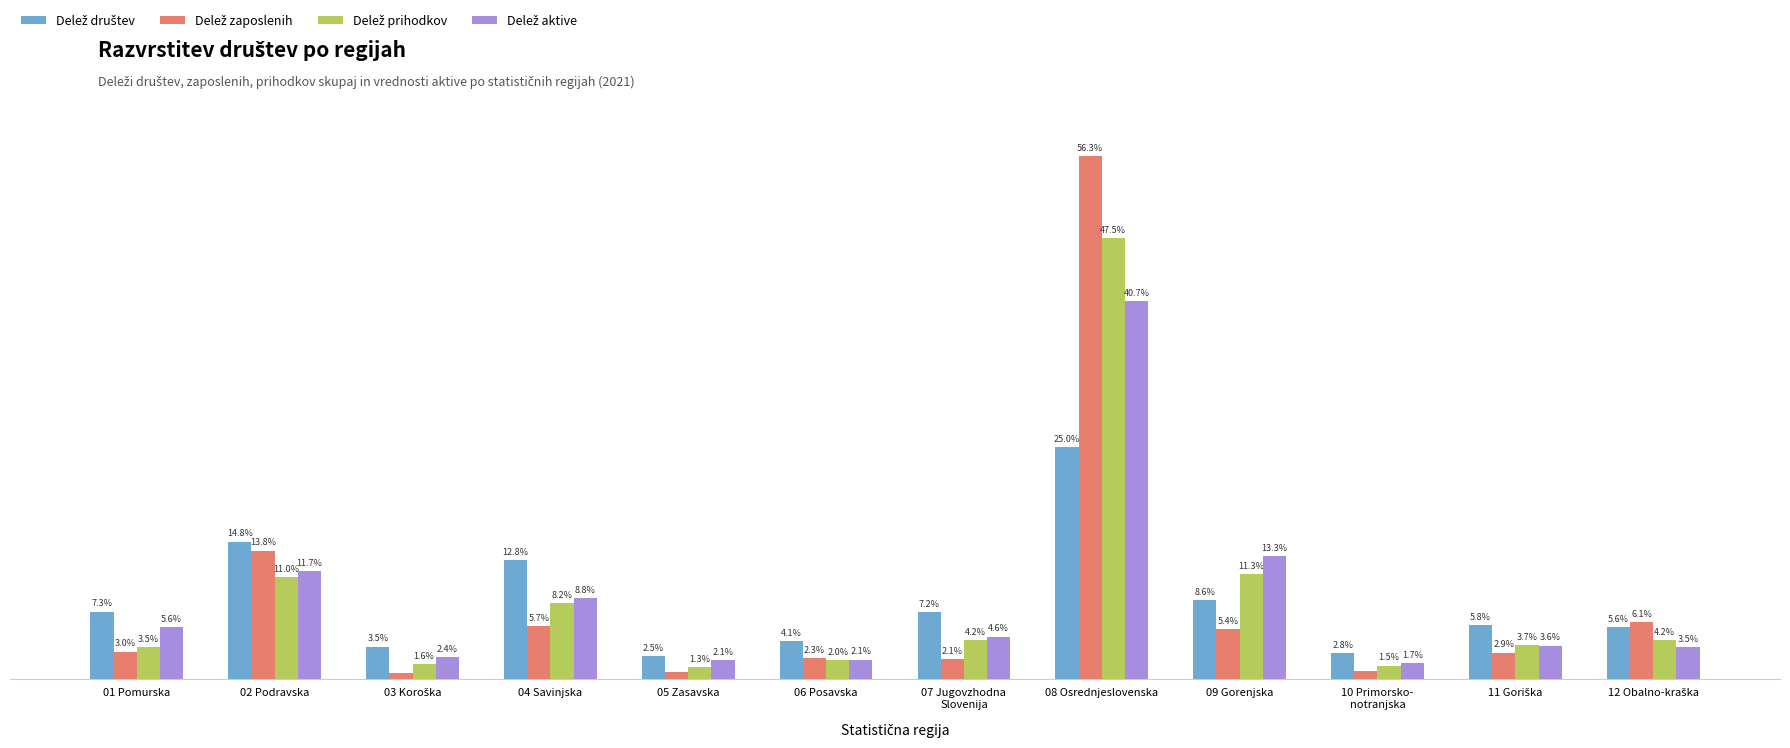

At which category is the sum across all series the highest?

08 Osrednjeslovenska